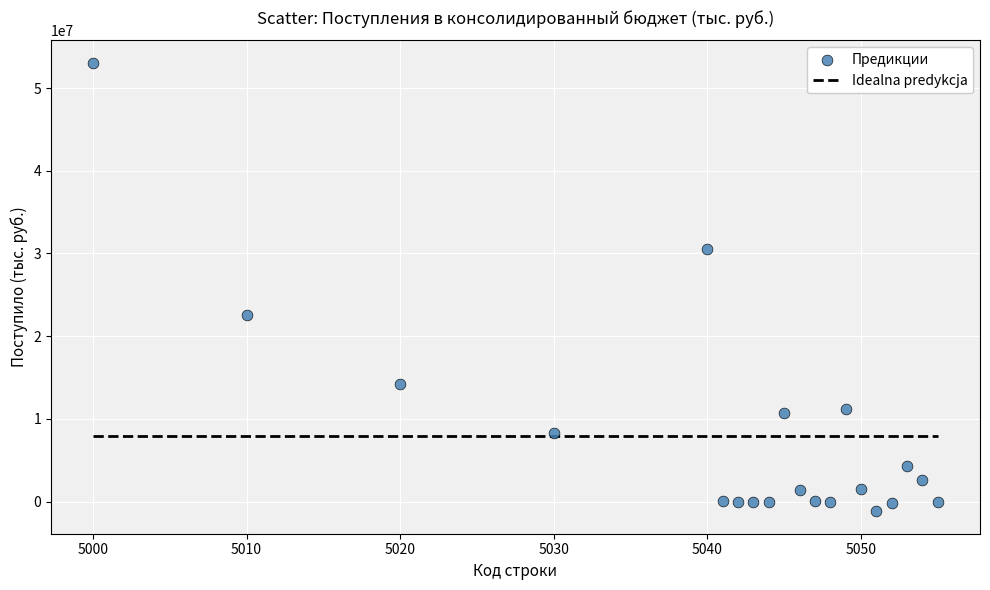

What Y value in the scatter plot is closest to 25941375?

22557417